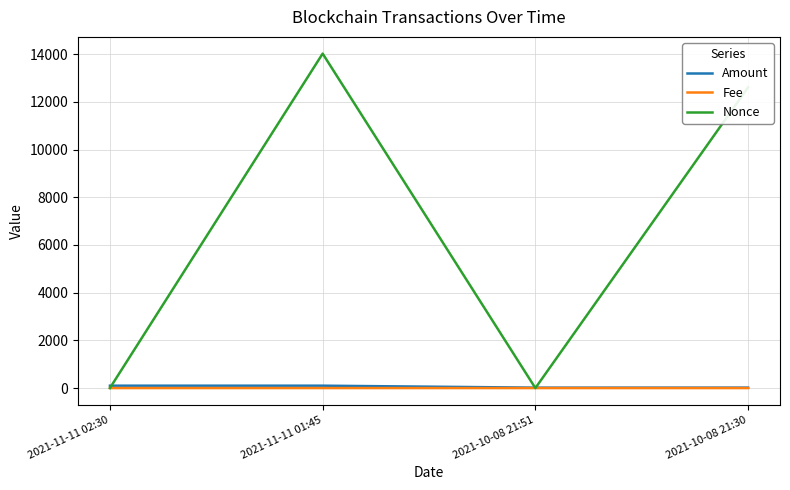

How many lines are shown in the chart?

3